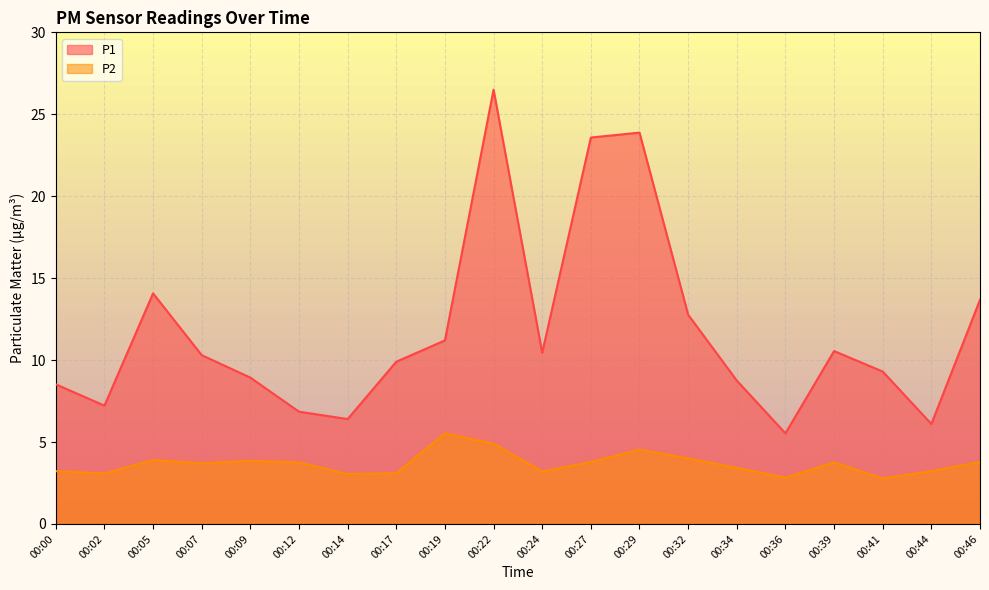

True or false: P1 and P2 intersect in this chart.

False